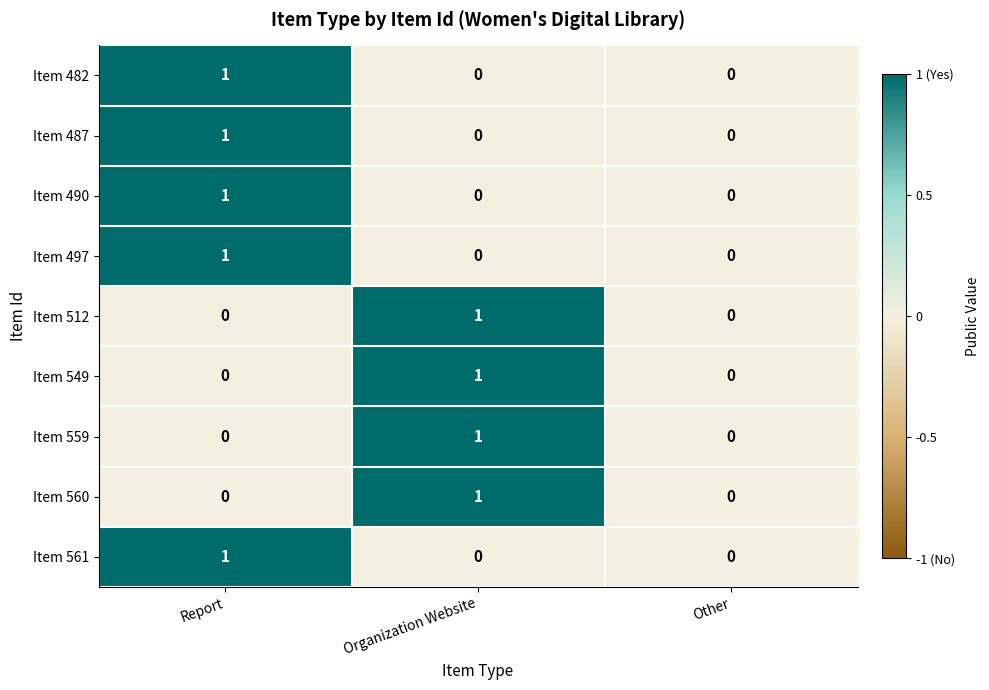

The value of Item 497 at Report is 0. True or false?

False